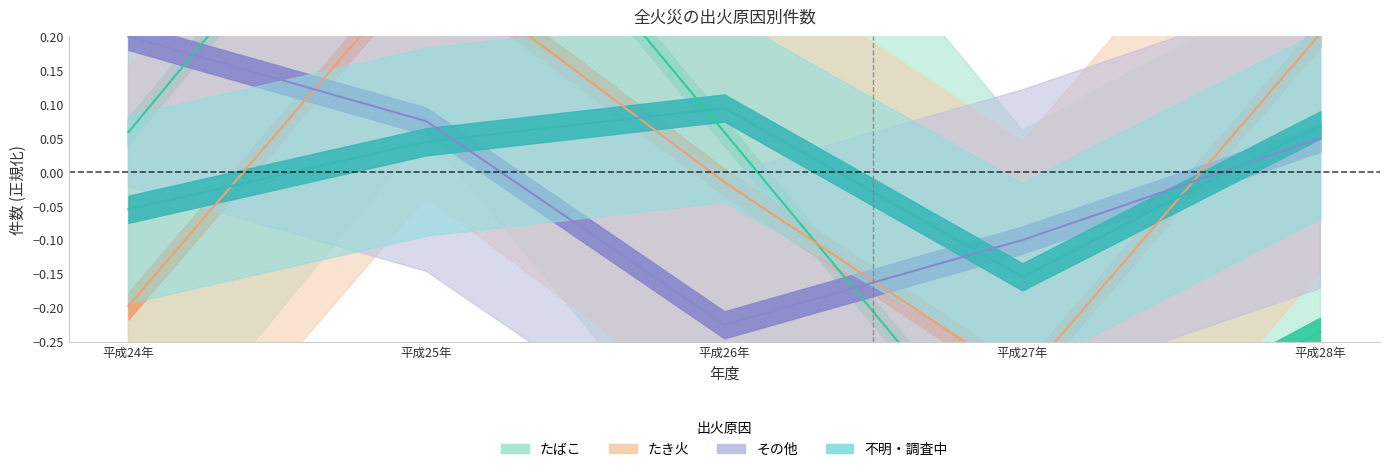

The value of その他 at 平成26年 is -0.2. True or false?

True